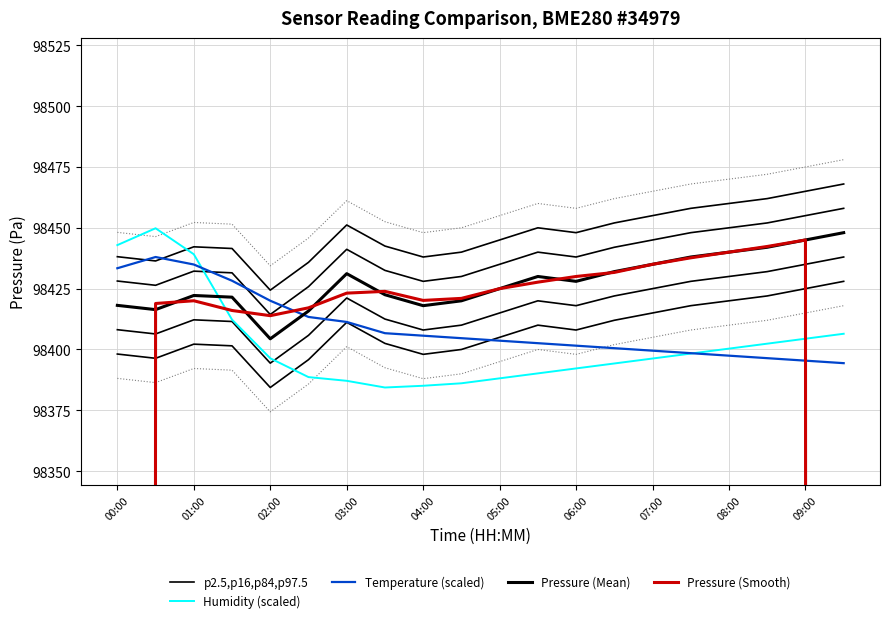

True or false: Pressure (Mean) and p2.5,p16,p84,p97.5 cross at least once.

False